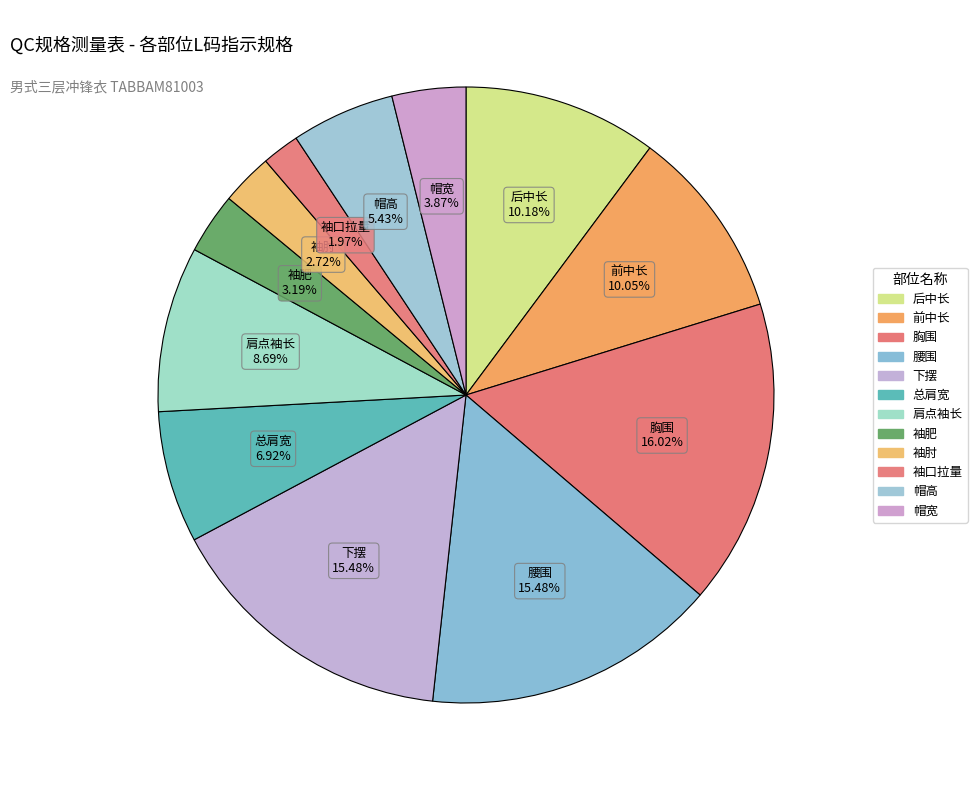

How many segments does this pie chart have?

12